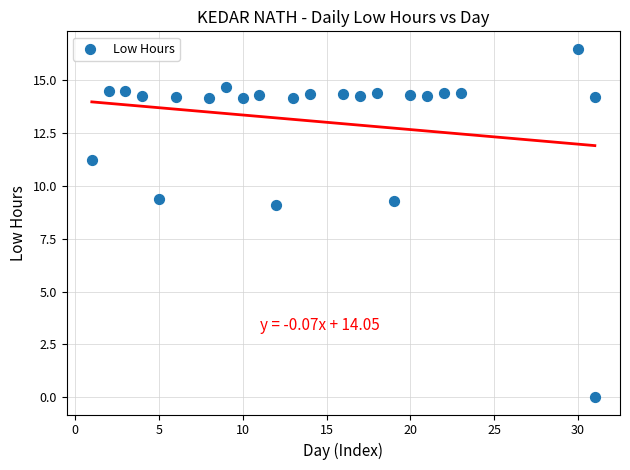

What is the range of Y values (max minus min)?

16.5